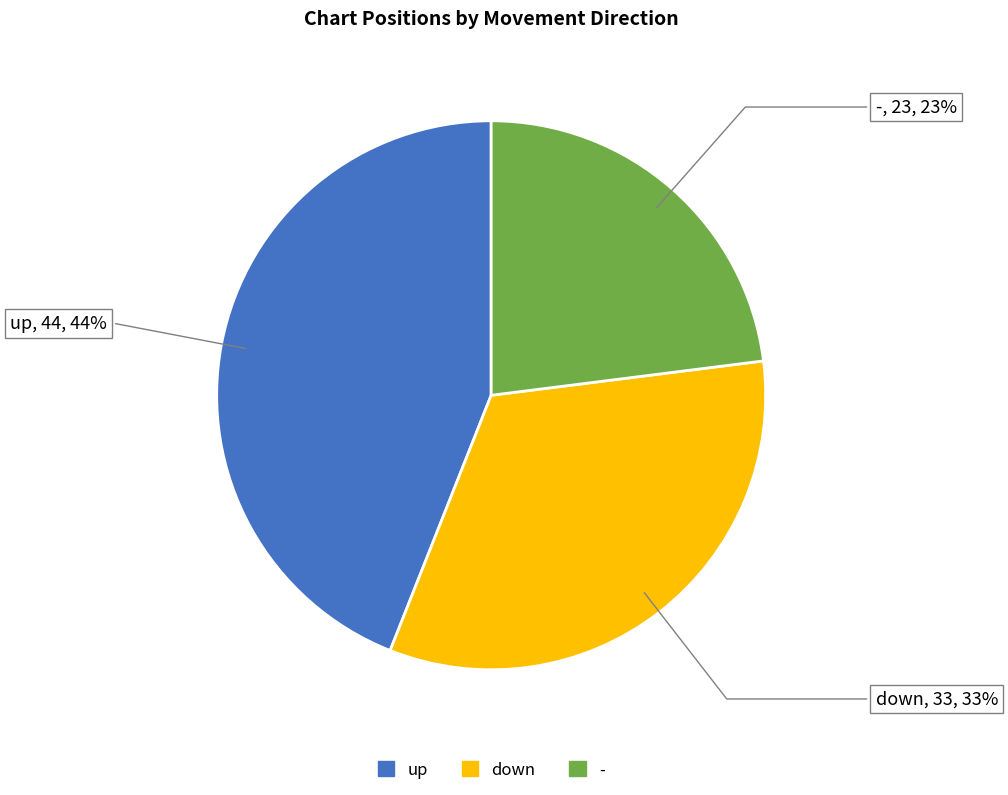

To the nearest percent, what portion does up represent?

44%